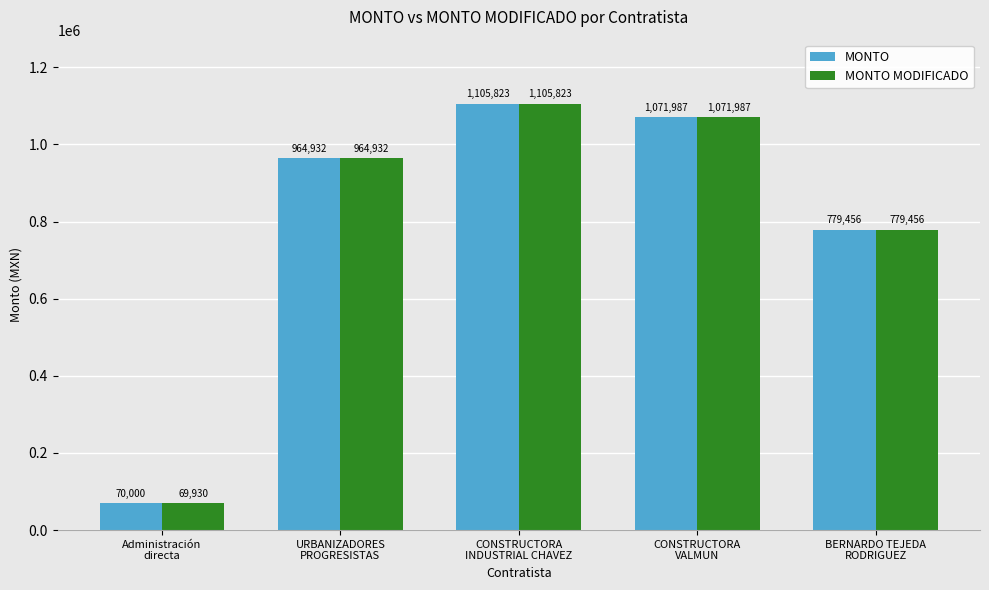

At which category is the sum across all series the highest?

CONSTRUCTORA
INDUSTRIAL CHAVEZ